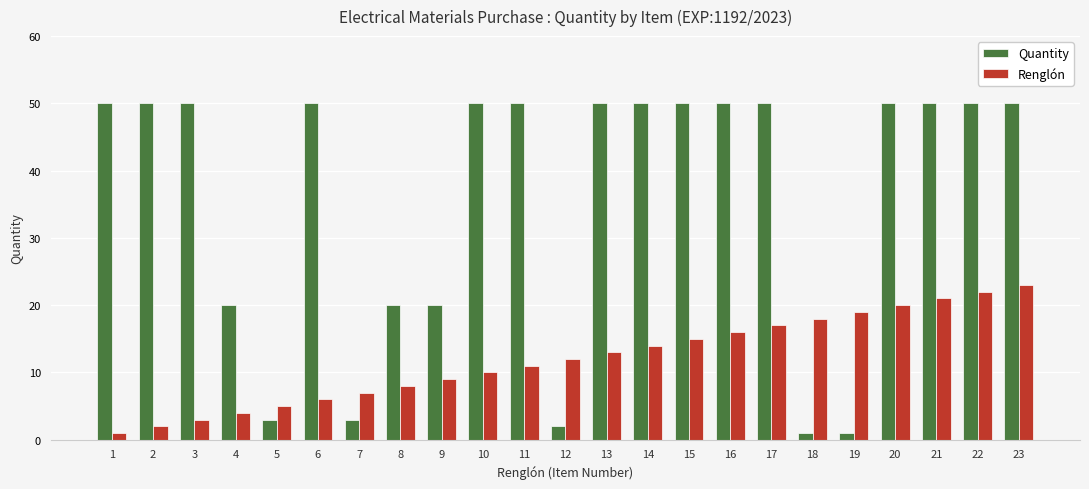

How many bars are there in each group?

2